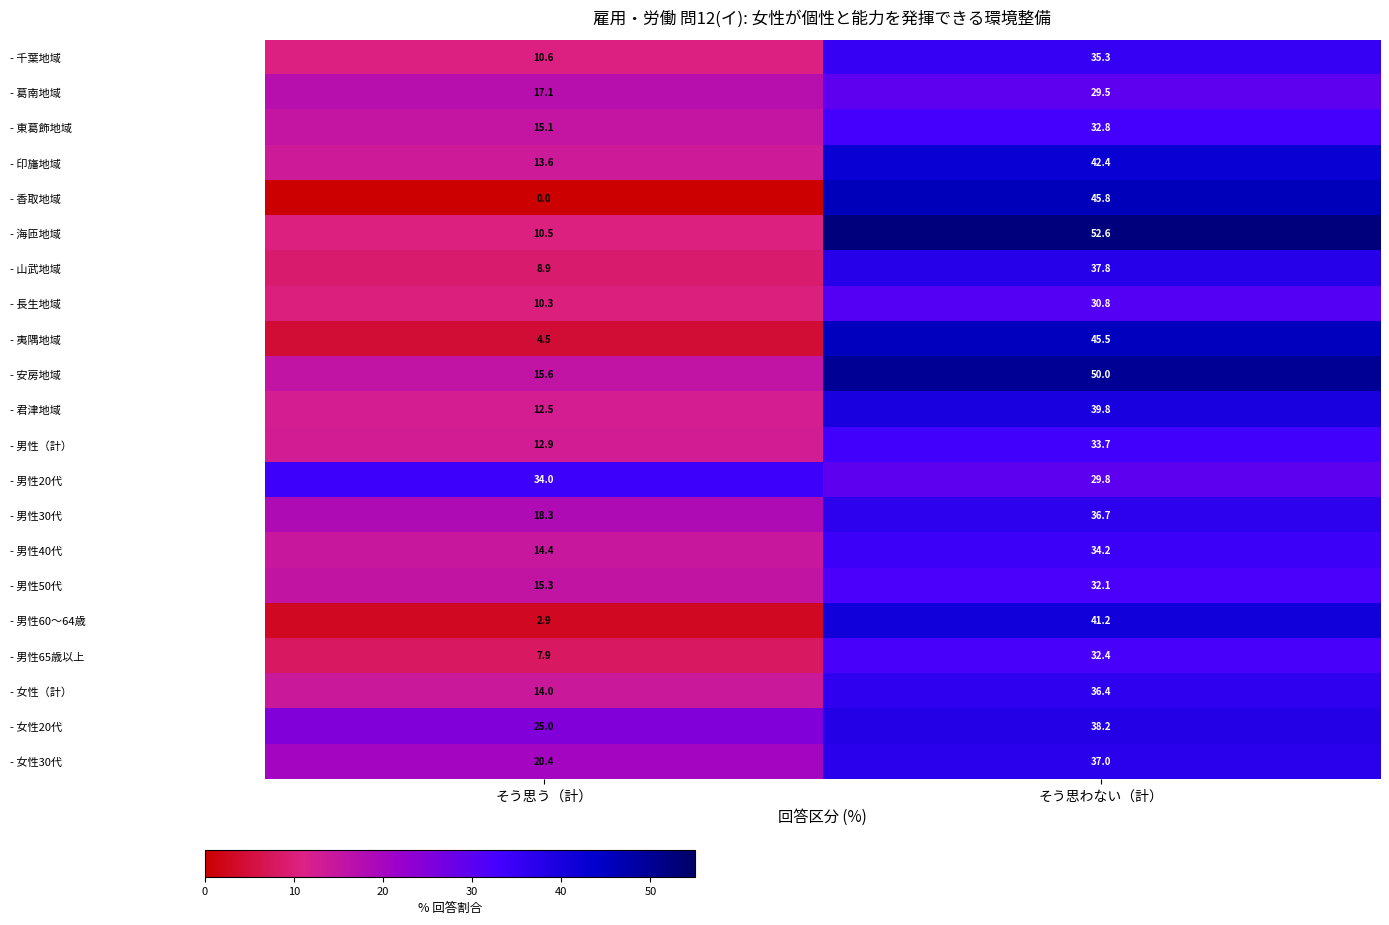

Rank the series by their maximum value, from highest to lowest.

- 海匝地域, - 安房地域, - 香取地域, - 夷隅地域, - 印旛地域, - 男性60～64歳, - 君津地域, - 女性20代, - 山武地域, - 女性30代, - 男性30代, - 女性（計）, - 千葉地域, - 男性40代, - 男性20代, - 男性（計）, - 東葛飾地域, - 男性65歳以上, - 男性50代, - 長生地域, - 葛南地域